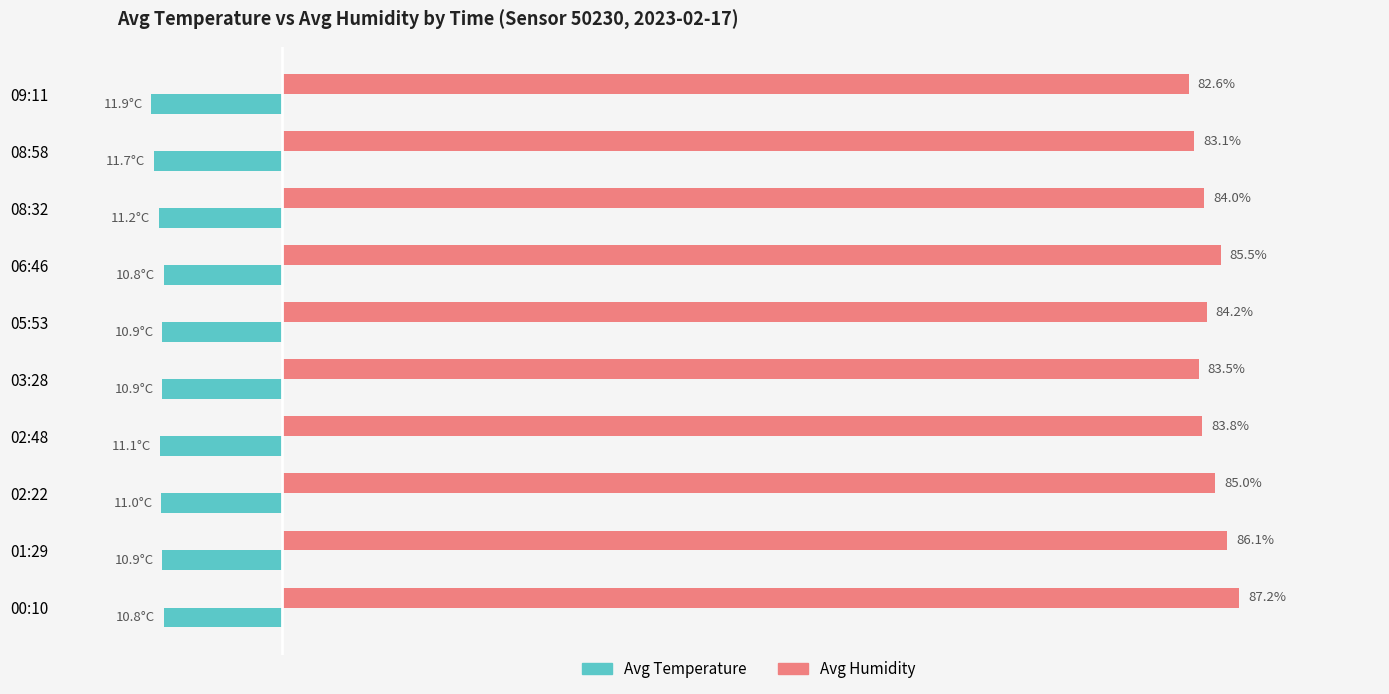

At which category is the sum across all series the highest?

00:10